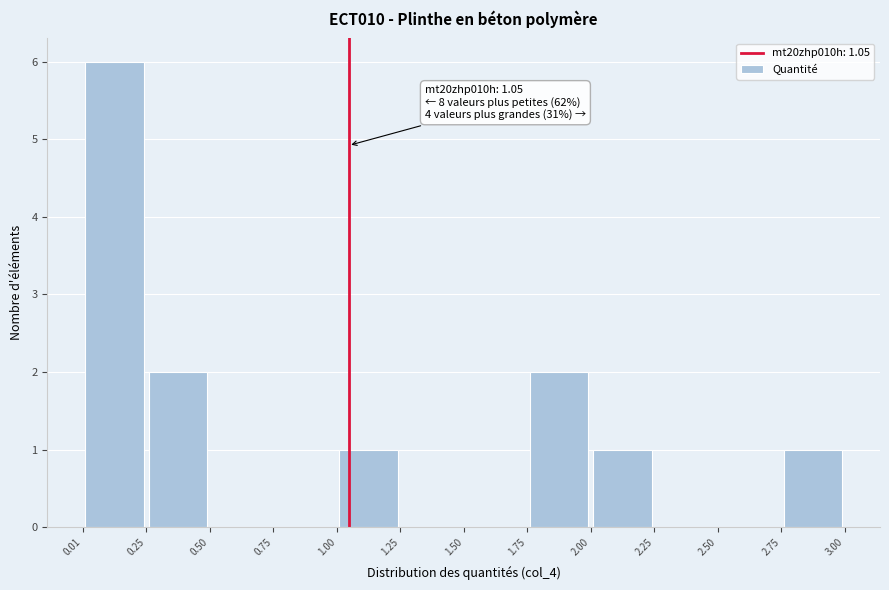

Which range on the x-axis has the tallest bar?

0.01 to 0.25